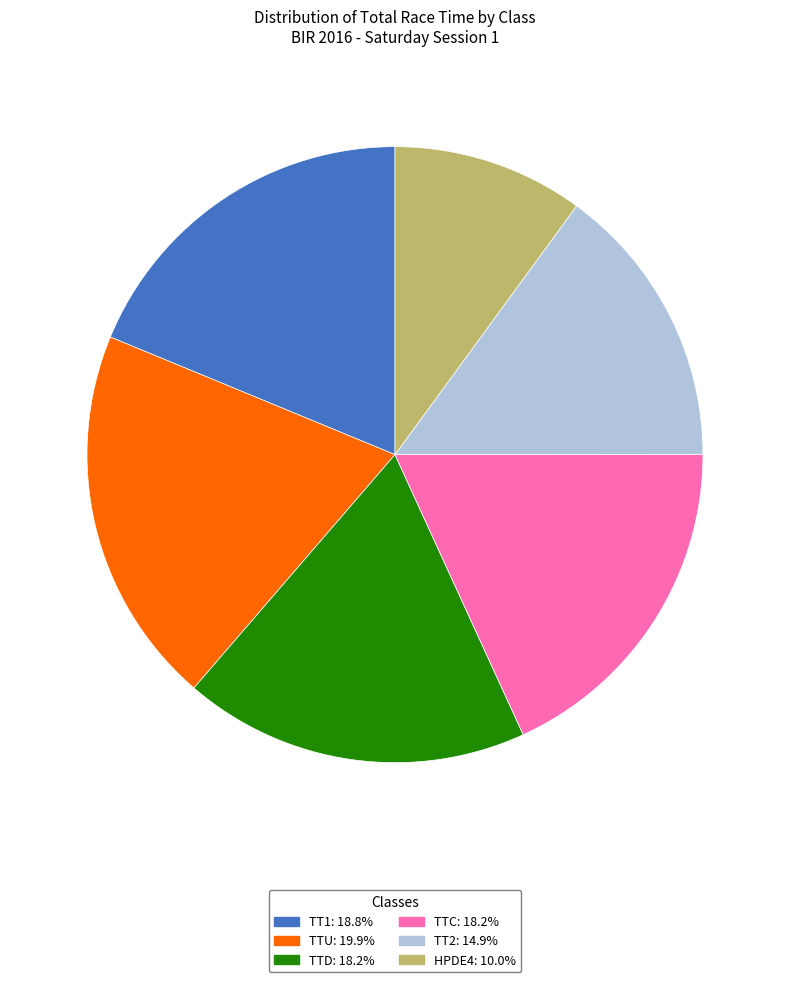

Do TTC and TTU together represent more than half of the pie?

No